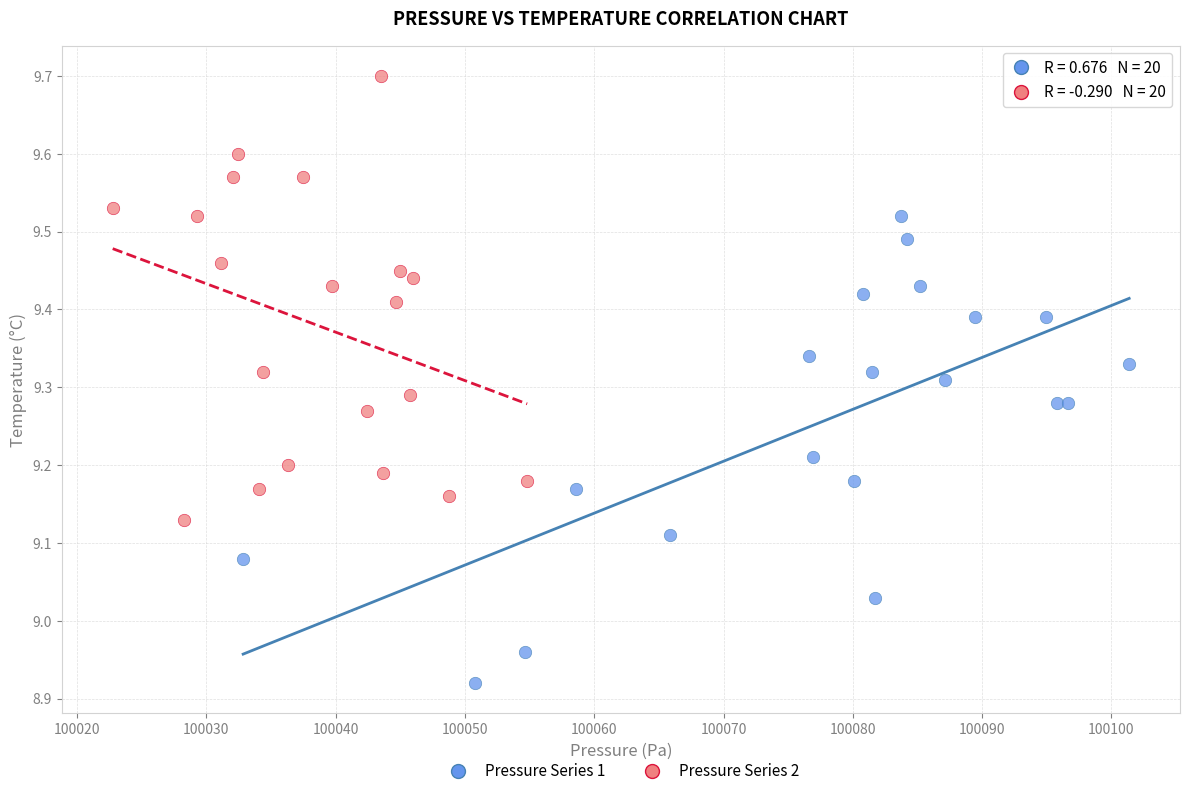

Which series contains the lowest Y value?

Pressure Series 1